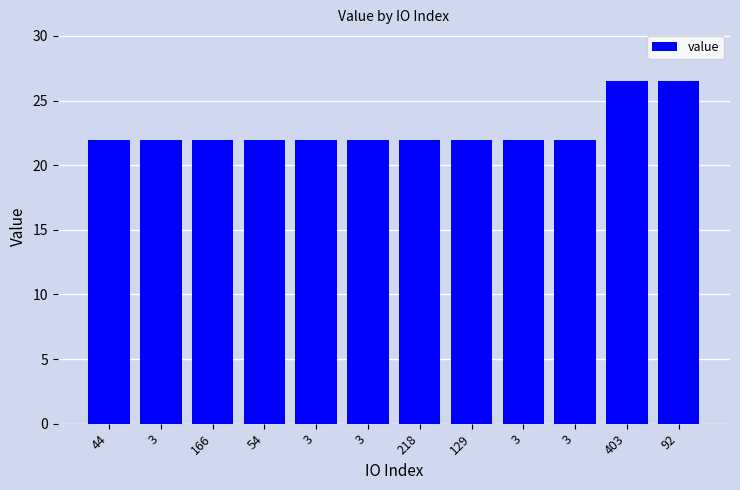

Does the chart contain any negative values?

No